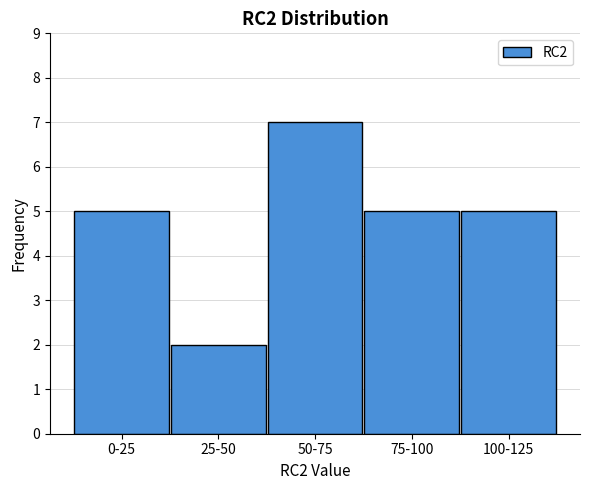

Reading left to right, list all the values displayed in this chart.

0-25=5	25-50=2	50-75=7	75-100=5	100-125=5